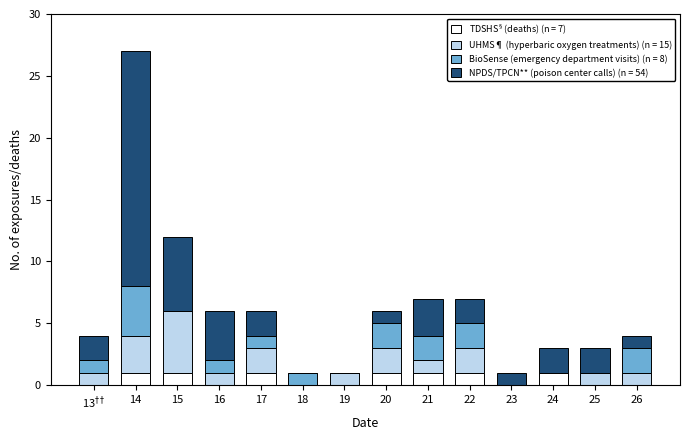

At which category is the sum across all series the highest?

14